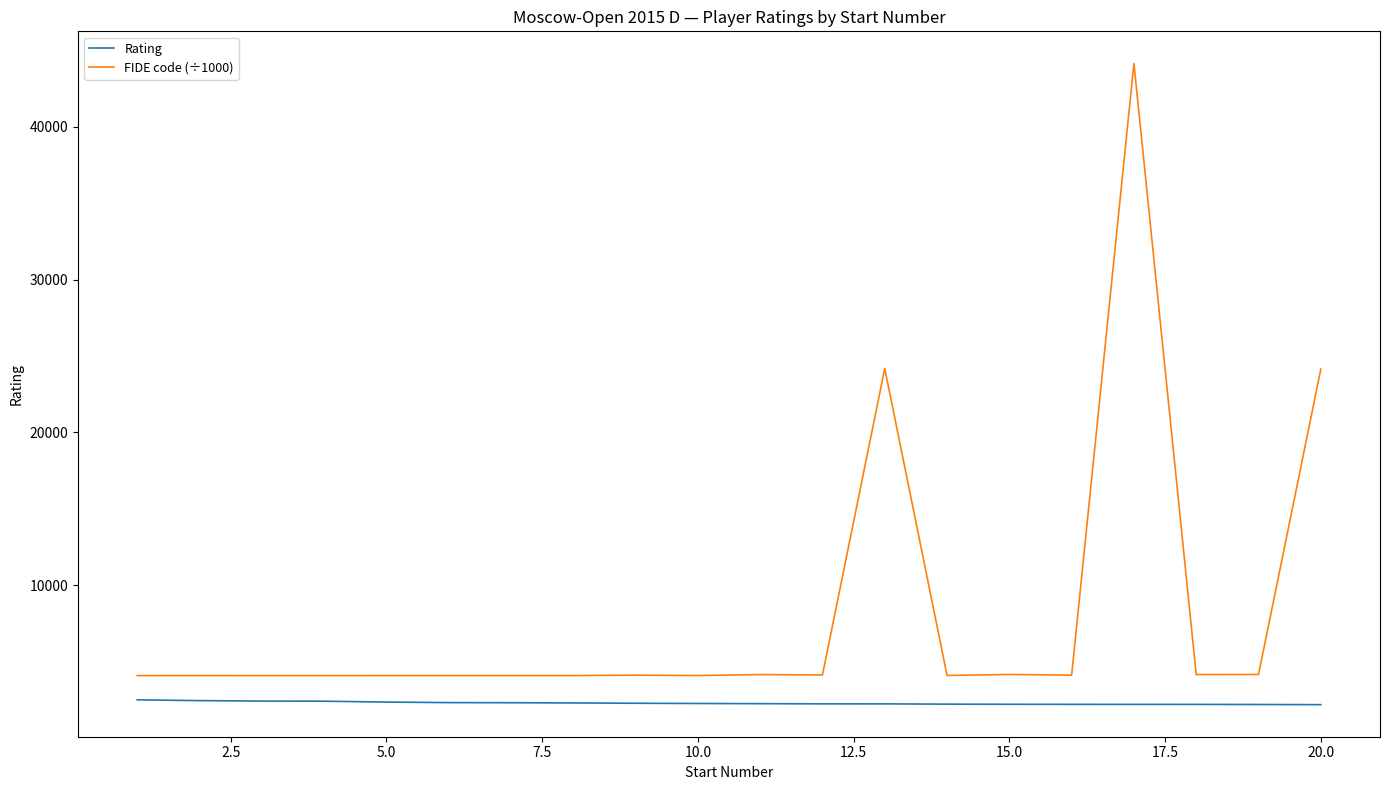

How many lines are shown in the chart?

2